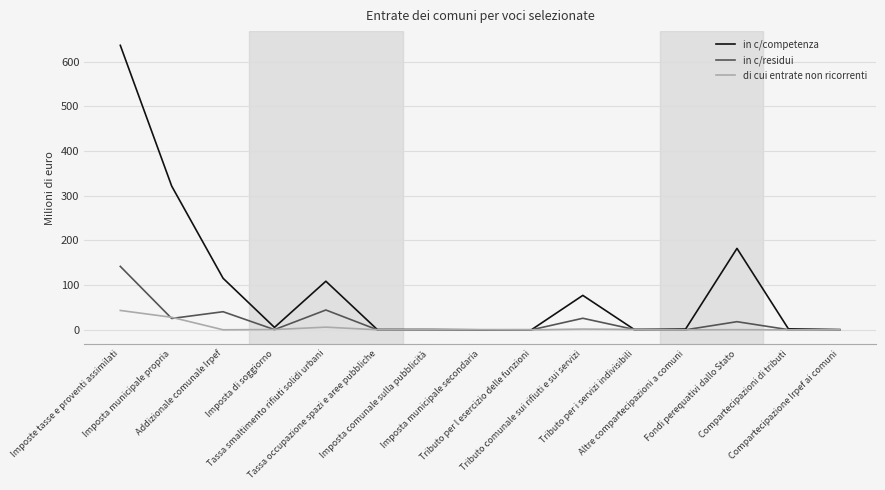

Which series has the largest range (max minus min)?

in c/competenza